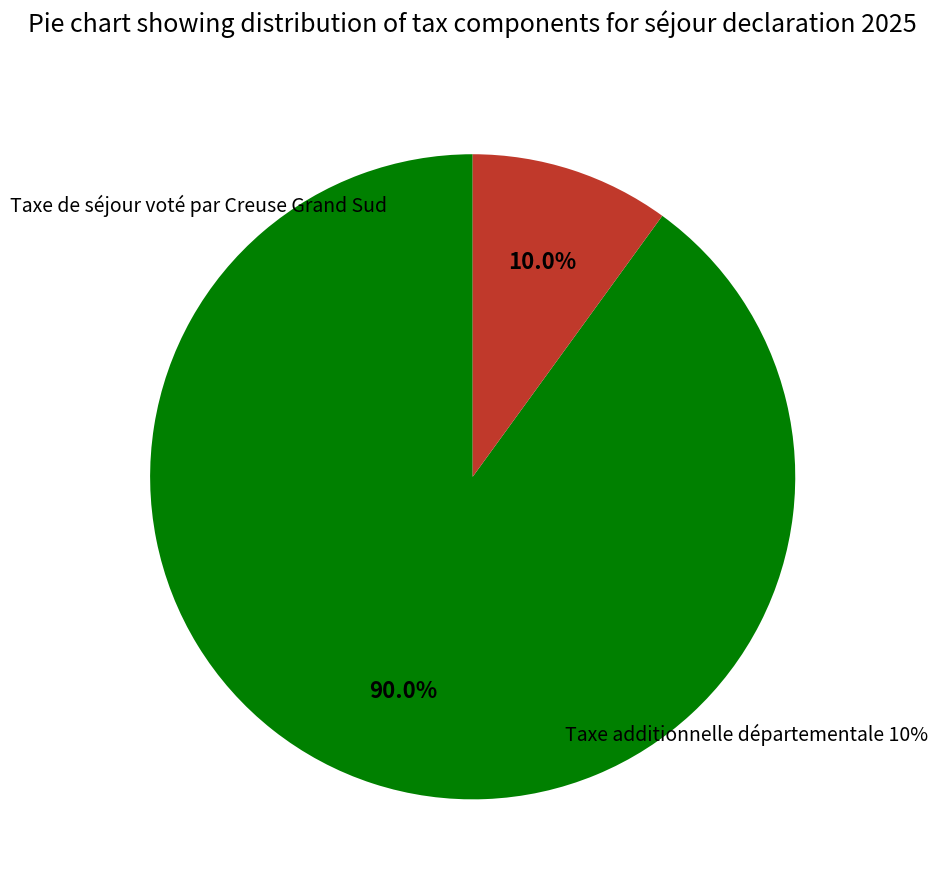

How much of the chart is everything except Taxe additionnelle départementale 10%?

90.0%